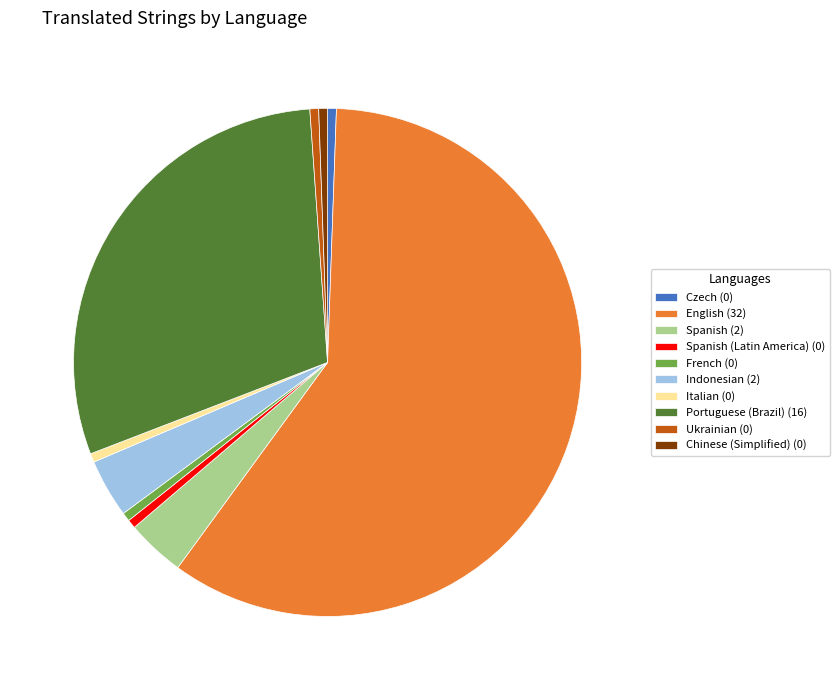

Which slice represents more than half of the pie?

English (32)